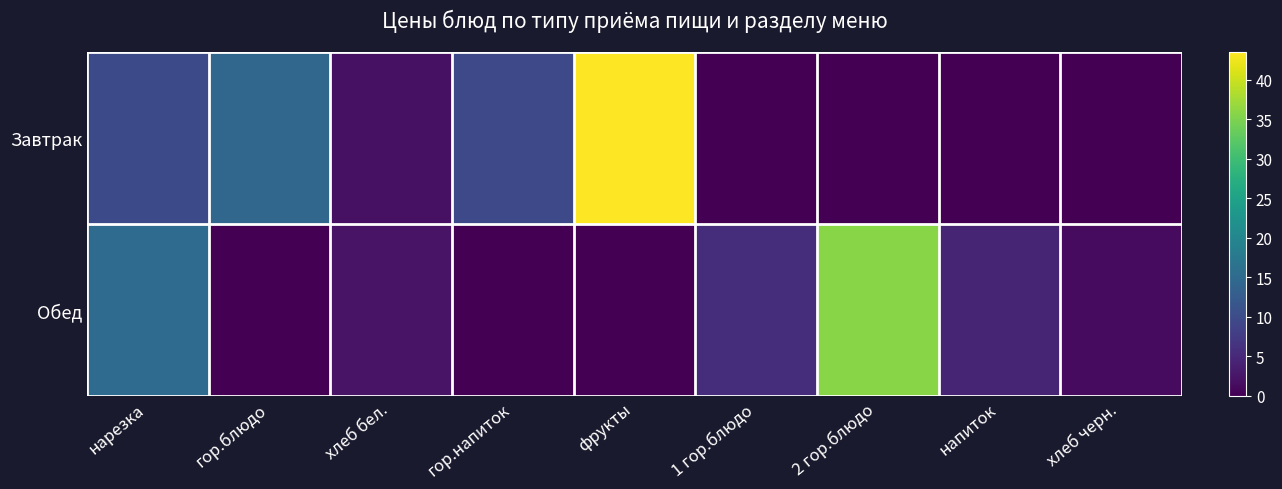

How many series are shown in this chart?

2